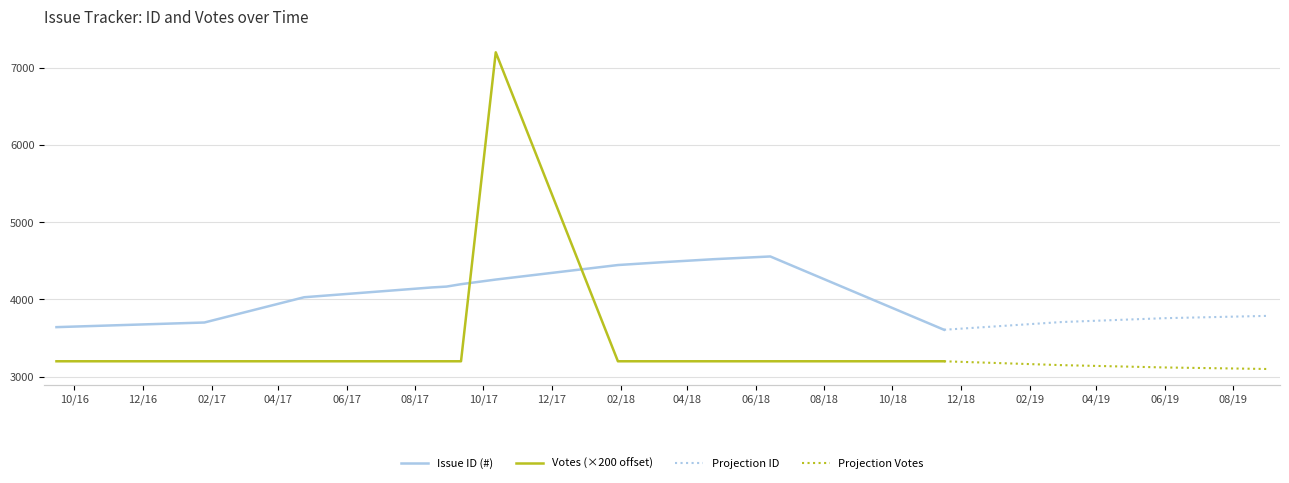

Is it true that Issue ID (#) equals 6946 at 2018/03/09?

False